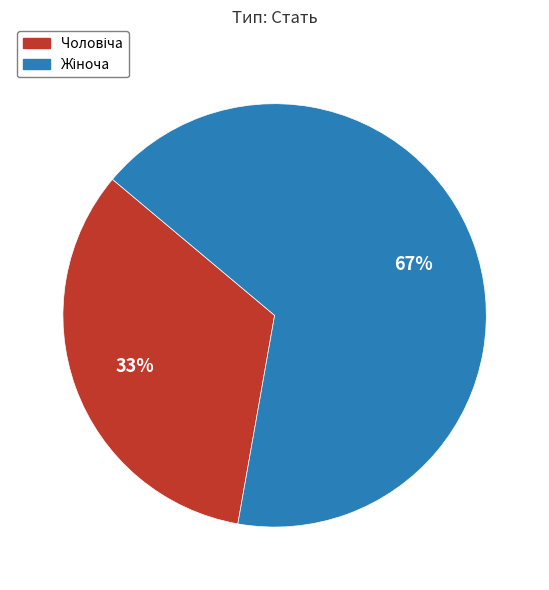

How many slices are in this pie chart?

2